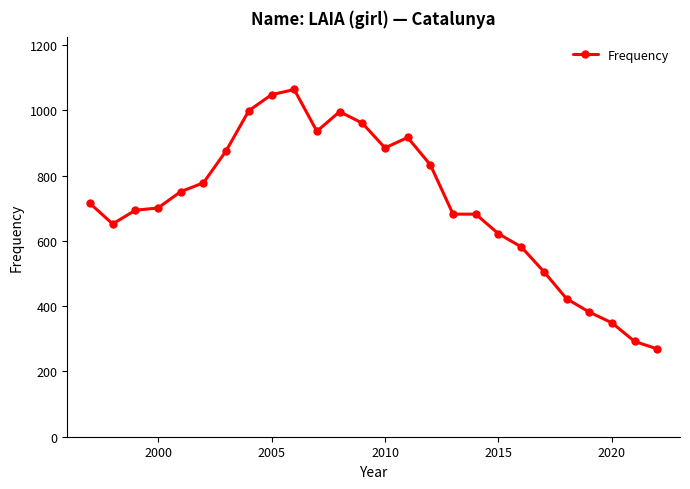

What is the value of the 9th point from the left?

1048